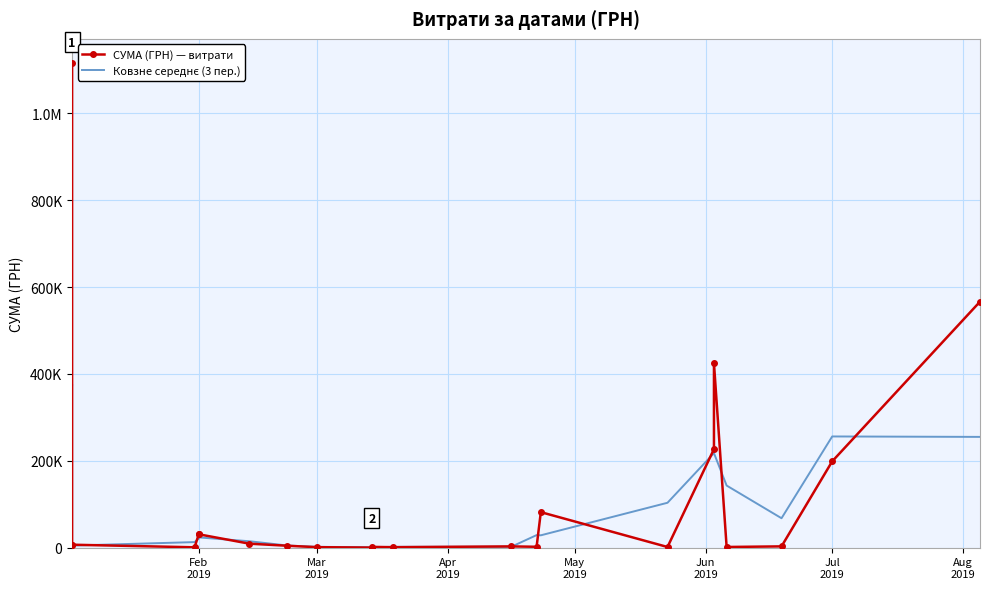

The СУМА (ГРН) — витрати series shows 6825.0 at Apr
2019. True or false?

True